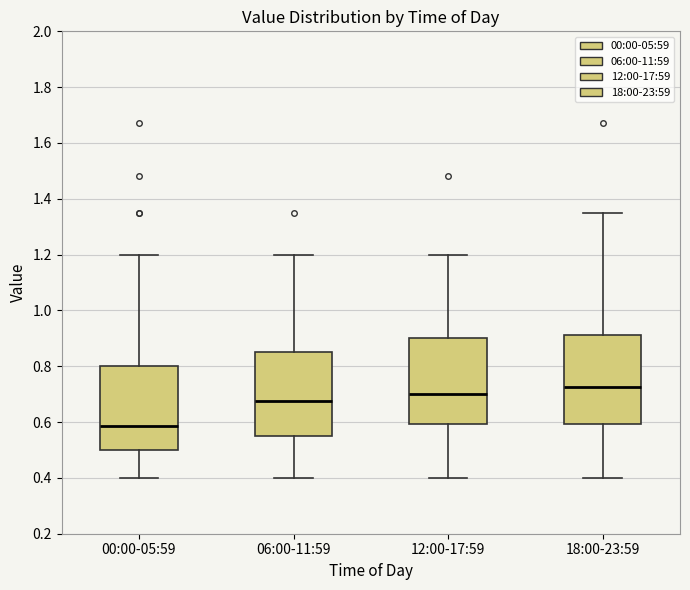

Which box's median line is the lowest?

00:00-05:59